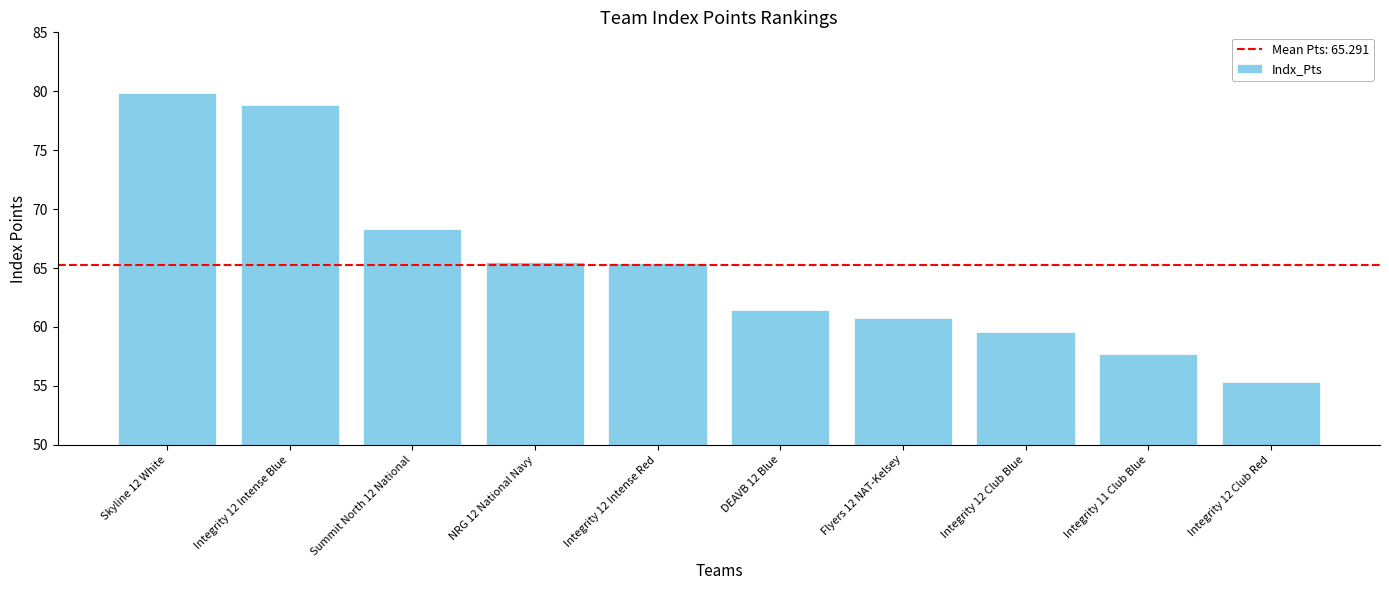

Reading right to left, transcribe all the data shown in this chart.

Integrity 12 Club Red=55.3	Integrity 11 Club Blue=57.7	Integrity 12 Club Blue=59.6	Flyers 12 NAT-Kelsey=60.8	DEAVB 12 Blue=61.5	Integrity 12 Intense Red=65.5	NRG 12 National Navy=65.5	Summit North 12 National=68.3	Integrity 12 Intense Blue=78.8	Skyline 12 White=79.8